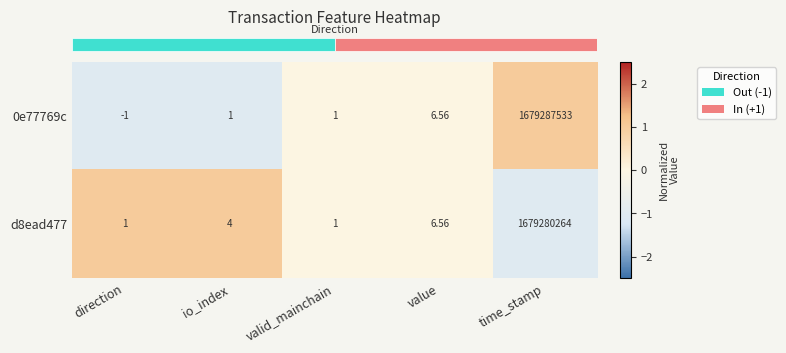

At which category does the chart reach its peak across all series?

time_stamp